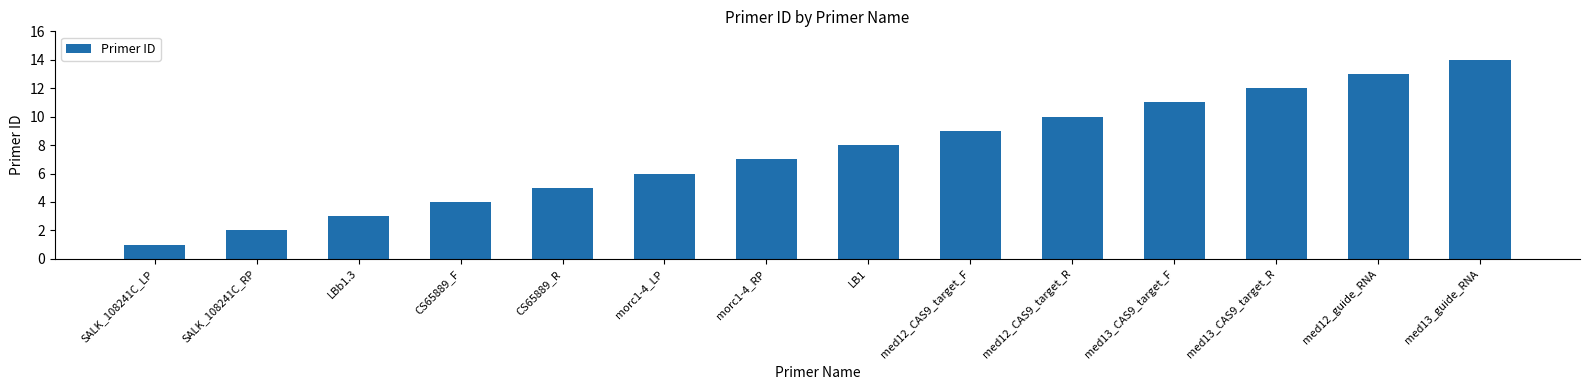

The value at med13_guide_RNA is 14. True or false?

True